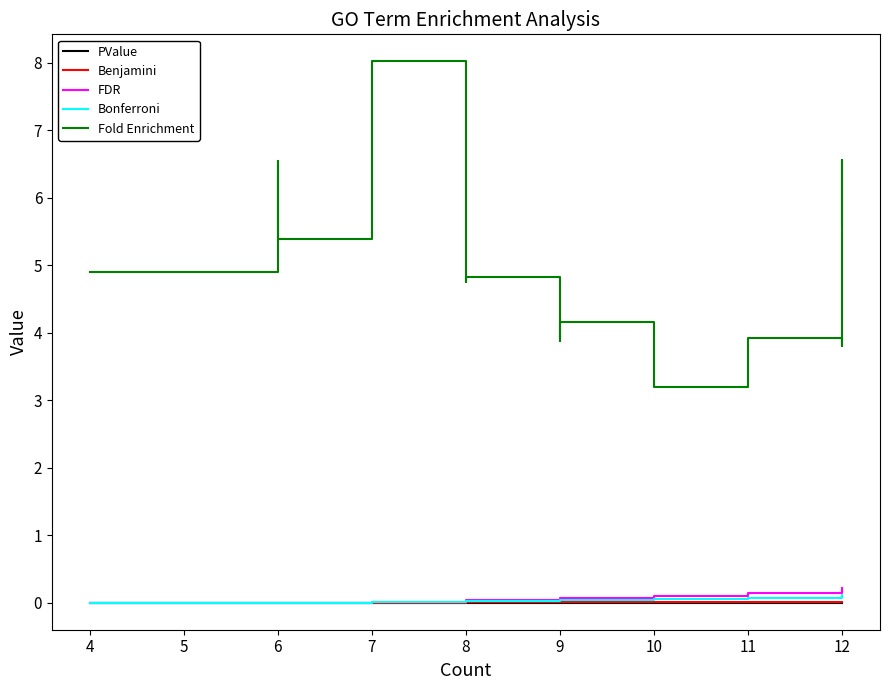

What is the average value of the FDR series?

0.1